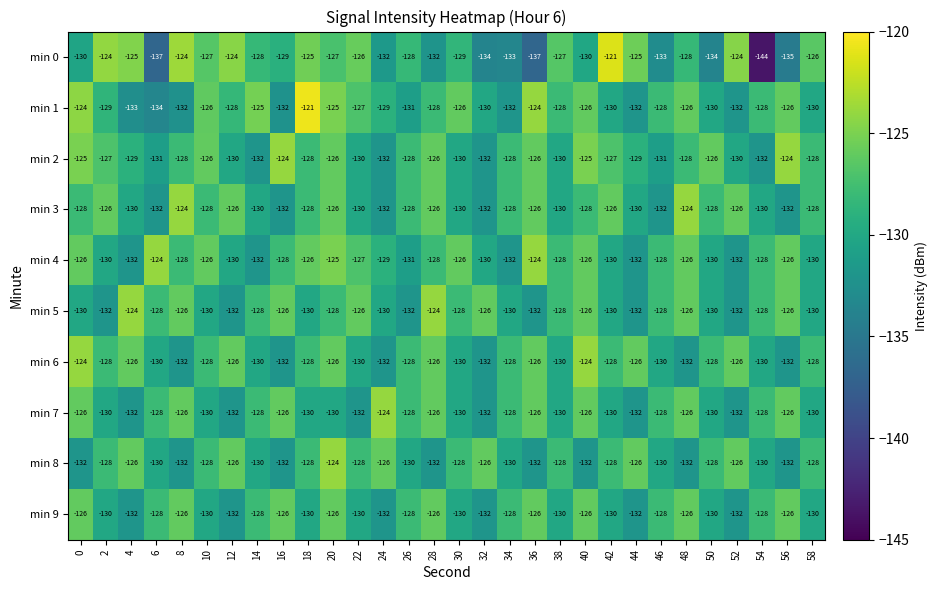

What is the approximate value of min 7 at 32?

-132